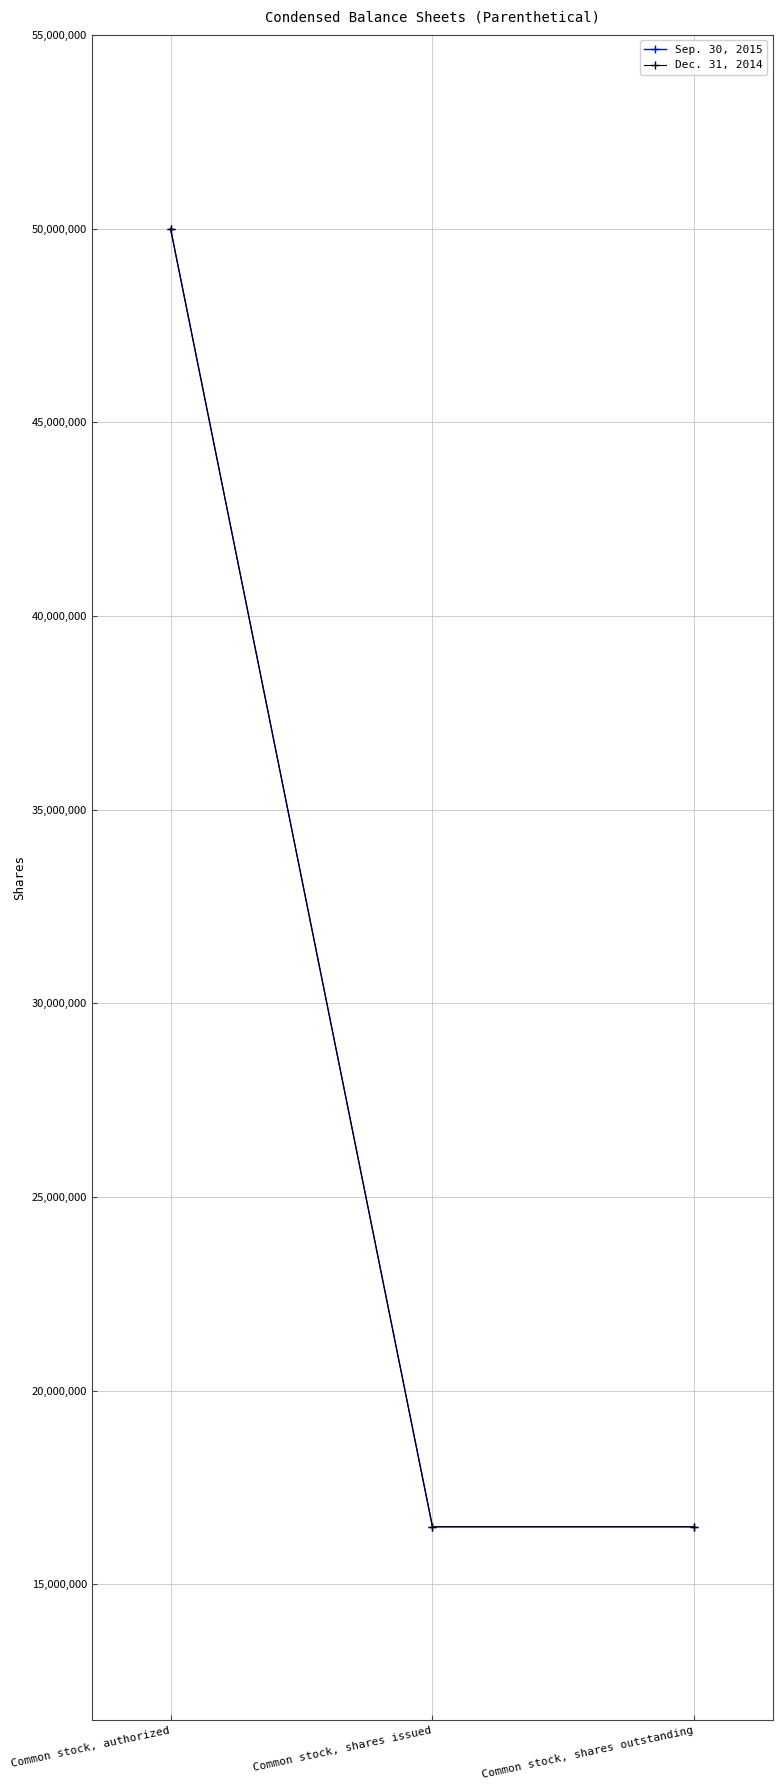

Is this an area chart (filled region under the line)?

No